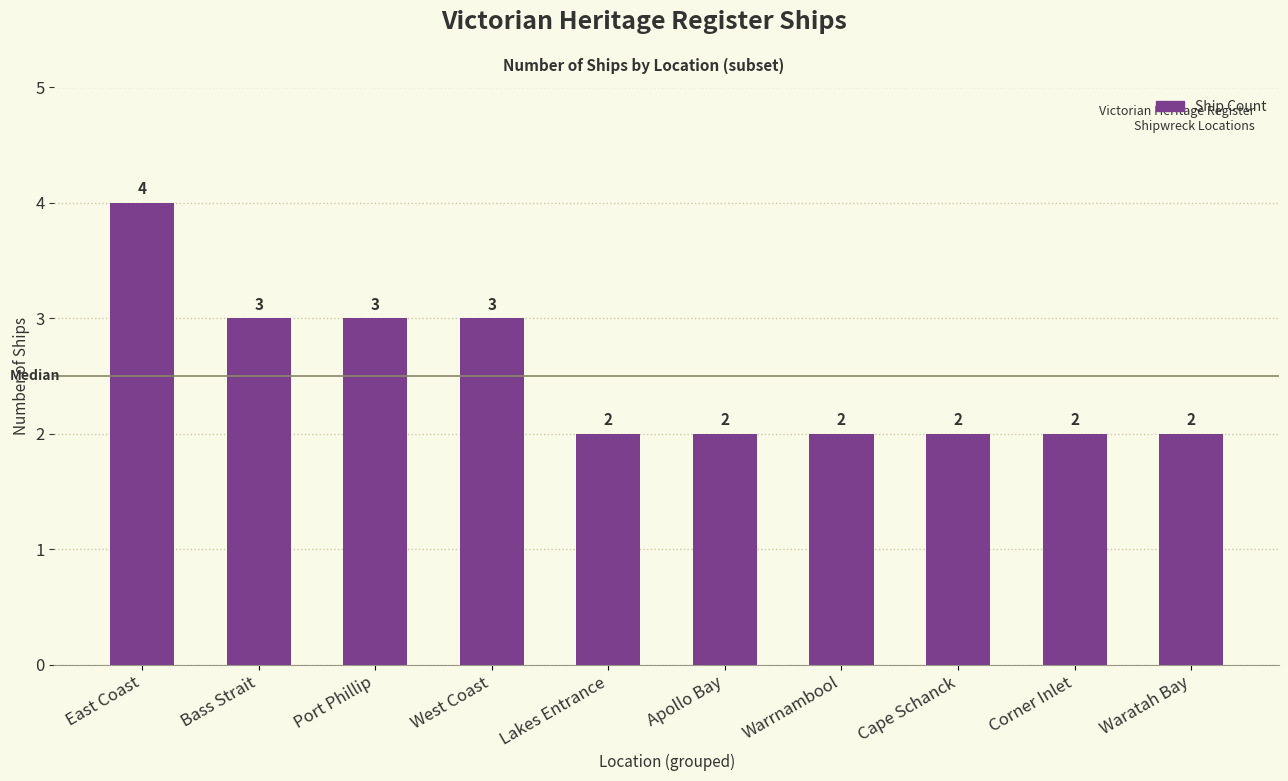

What is the ratio of the value at Port Phillip to the value at Apollo Bay?

1.5